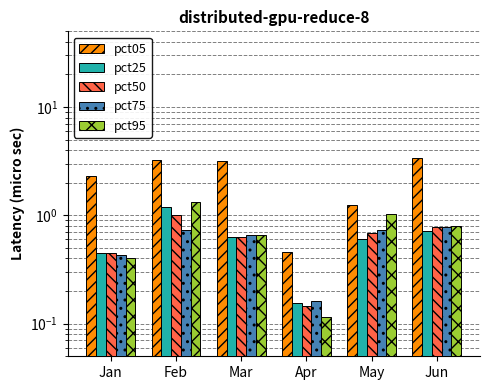

At which category is the sum across all series the highest?

Feb